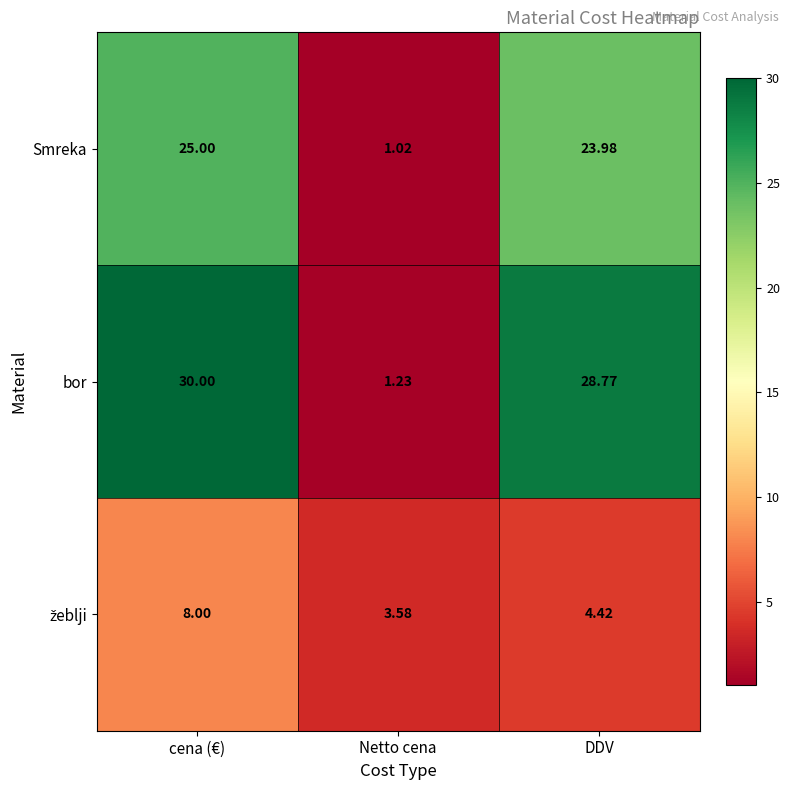

Which series has the largest total across all categories?

bor